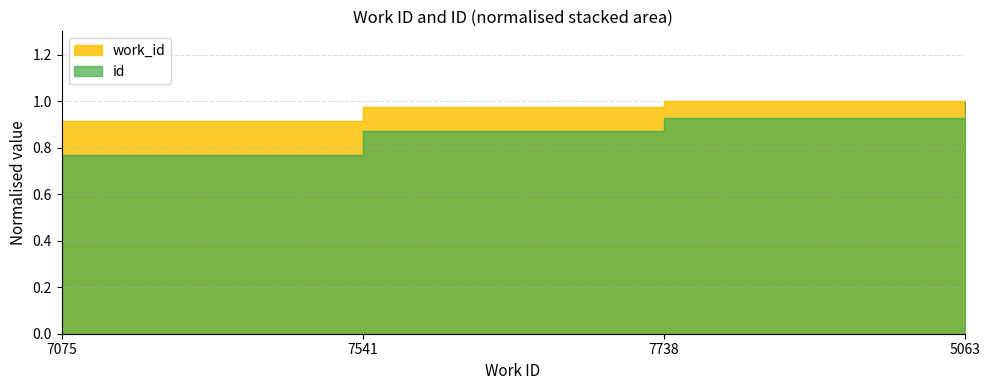

At which category is the sum across all series the highest?

7738